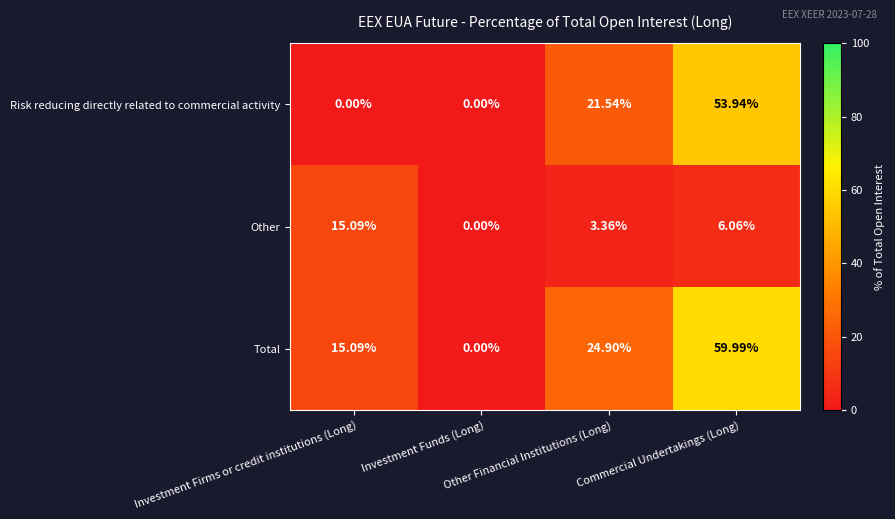

Rank the series by their maximum value, from highest to lowest.

Total, Risk reducing directly related to commercial activity, Other